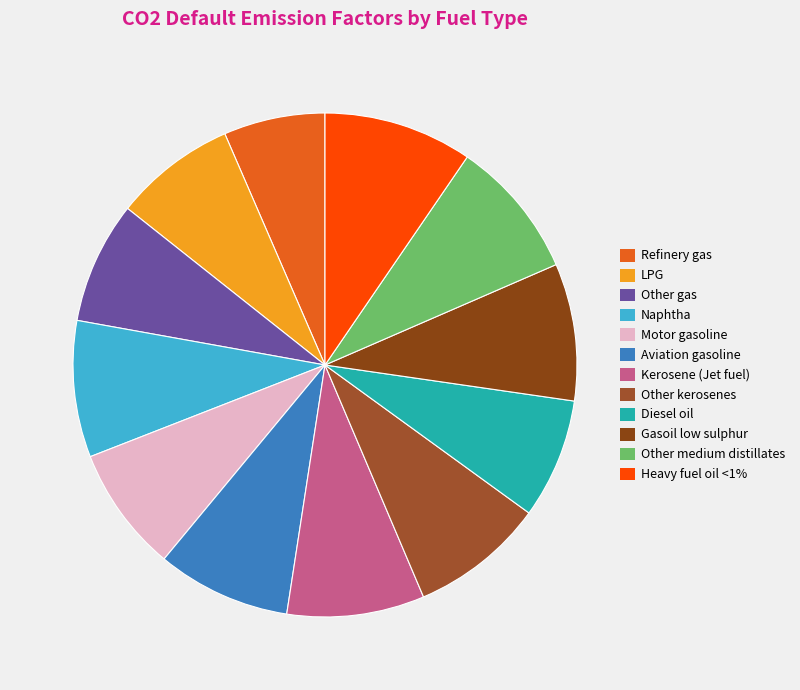

How many slices are in this pie chart?

12